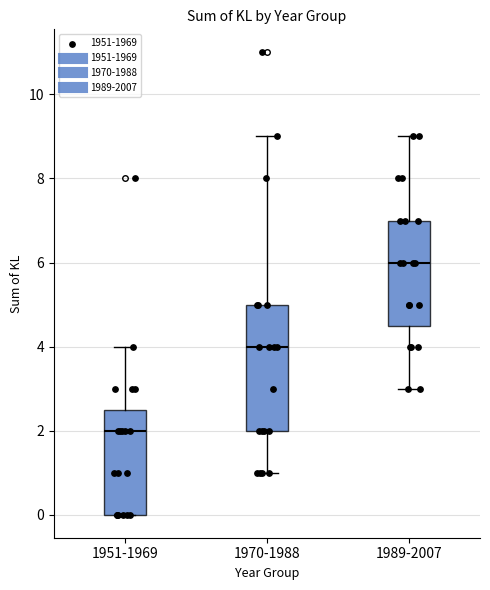

Reading left to right, read every box against the y-axis: the position of its median line, the range the box covers, and the ends of its whiskers. The values are not printed on the chart, so give them approximately, as read against the axis.

1951-1969: median 2.0, box 0.0 to 2.6, whiskers 0.0 to 4.0
1970-1988: median 4.0, box 2.0 to 5.0, whiskers 1.0 to 9.0
1989-2007: median 6.0, box 4.6 to 7.0, whiskers 3.0 to 9.0